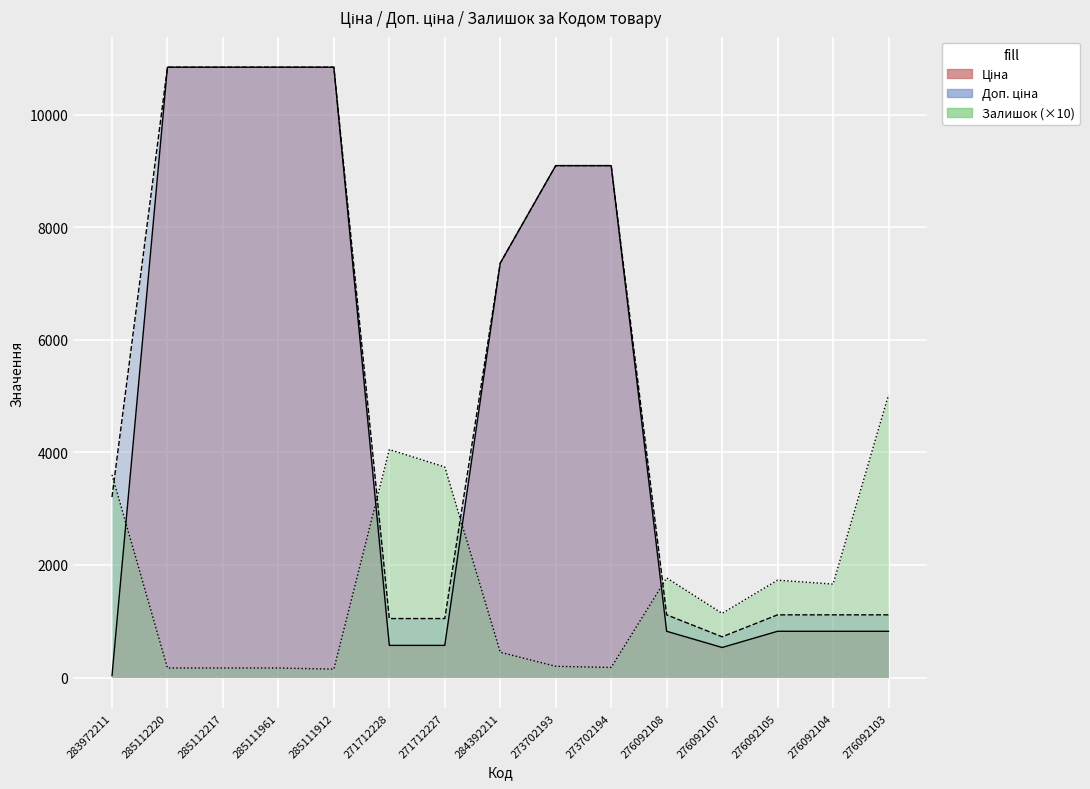

What is the difference between the maximum and minimum values in the Ціна series?

10808.0